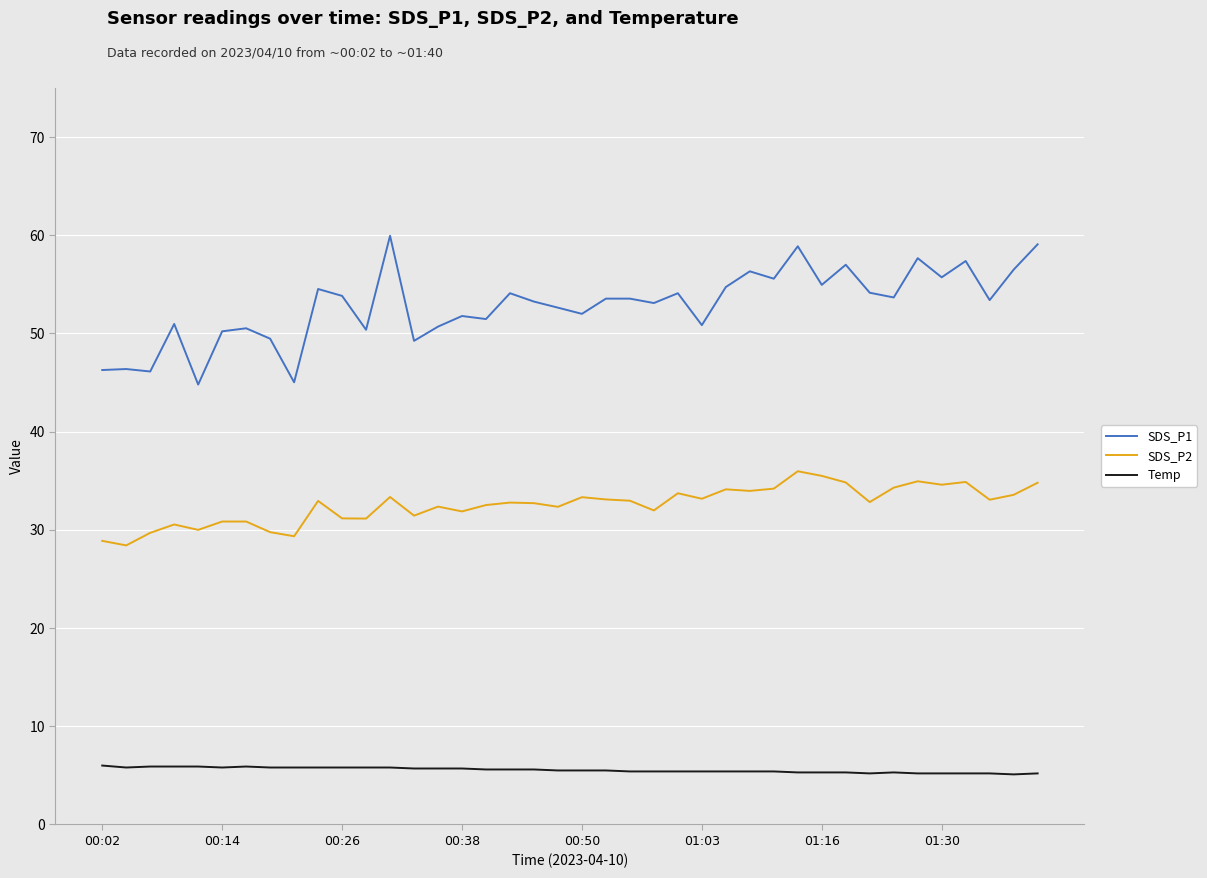

Which series has the largest total across all categories?

SDS_P1